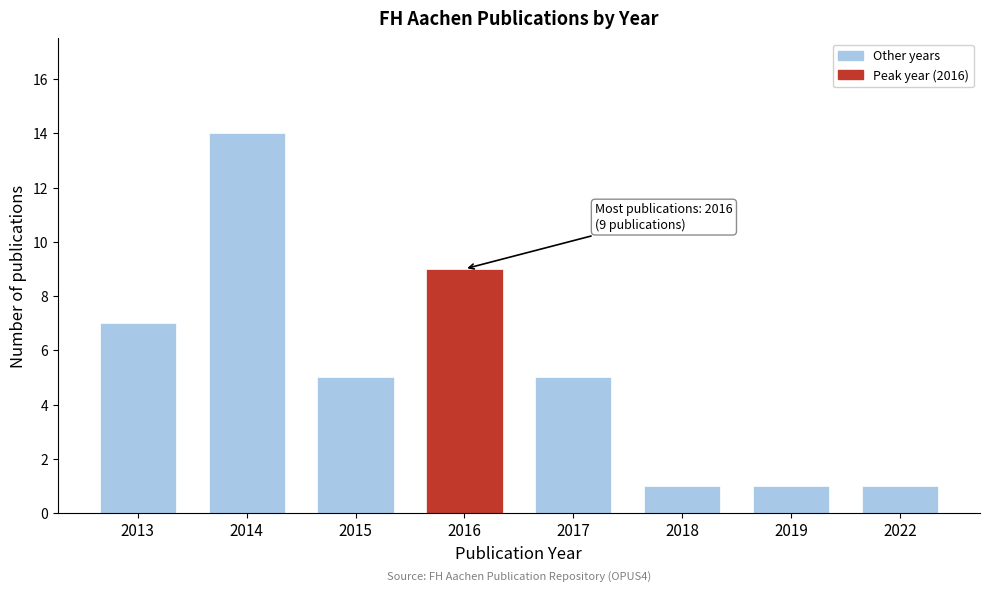

Reading left to right, list all the values displayed in this chart.

7	14	5	9	5	1	1	1